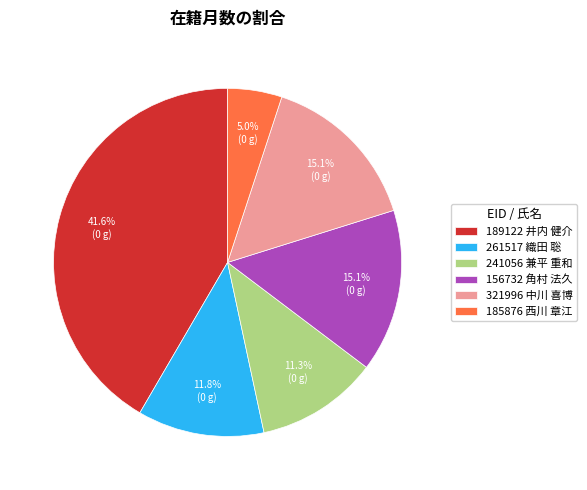

How many slices are in this pie chart?

6